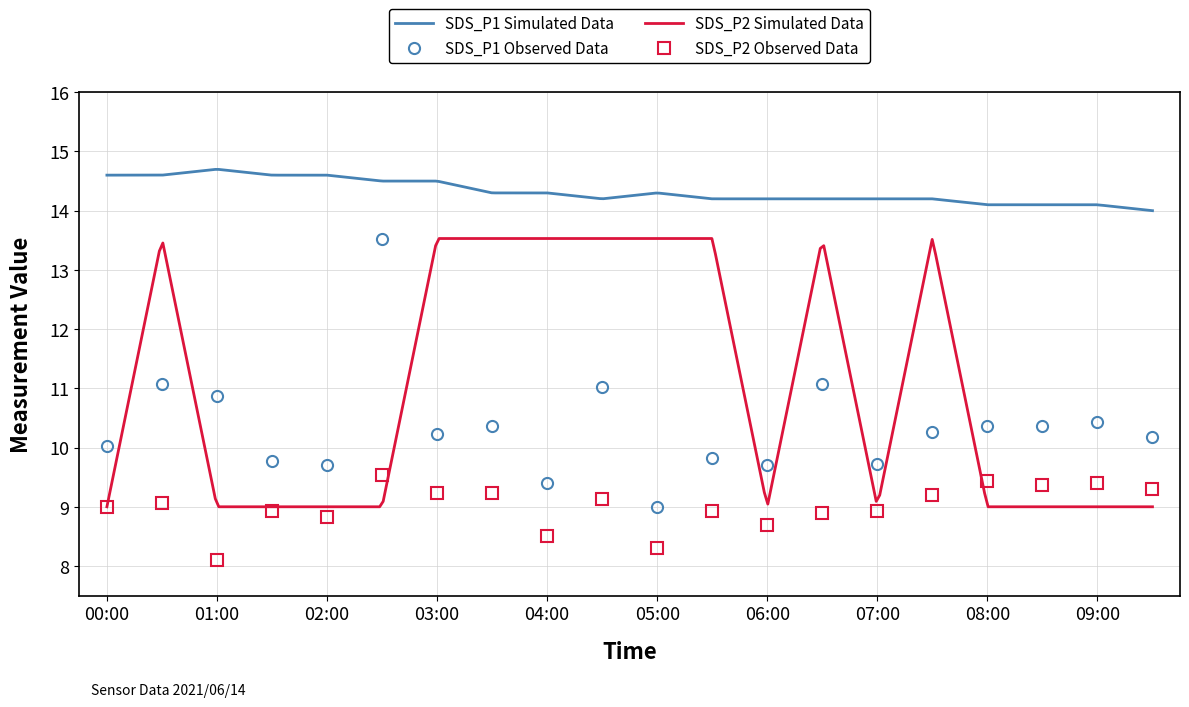

True or false: SDS_P2 has a value of 9.4 at 08:00.

True